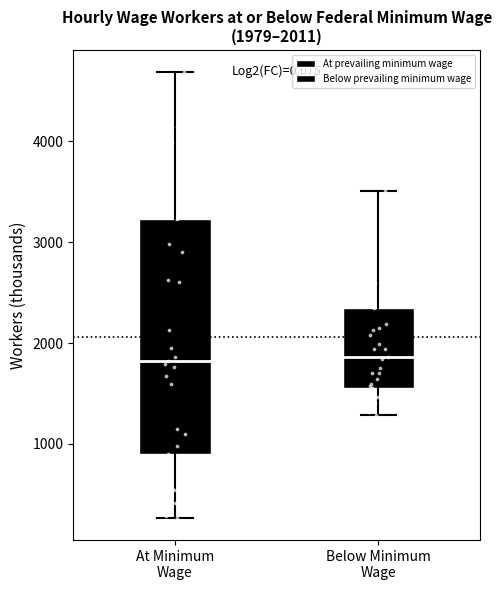

Which box is the tallest, from its lower edge to its upper edge?

At Minimum Wage